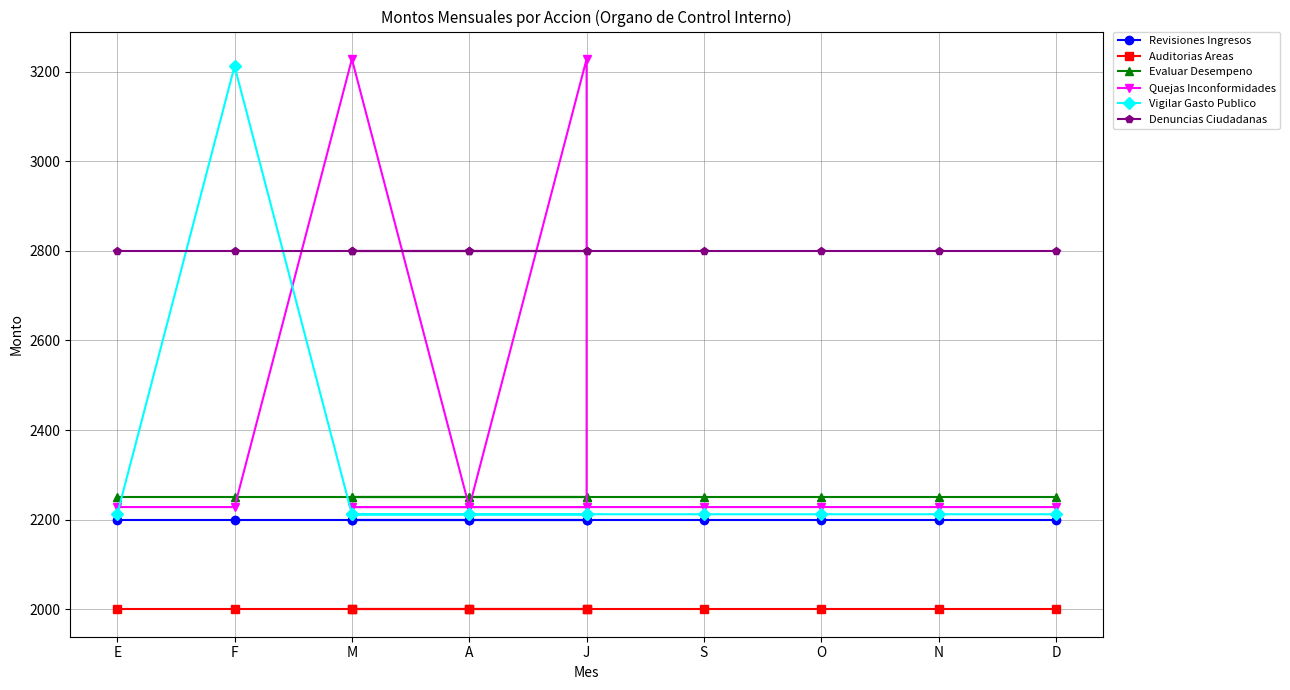

What is the difference between the highest and lowest values at A?

800